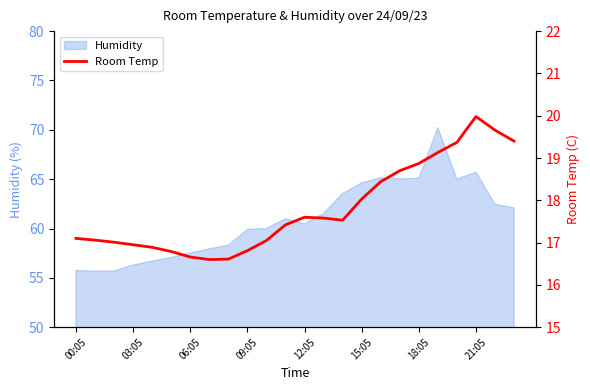

How many points are higher than both their immediate neighbors (excluding endpoints)?

2